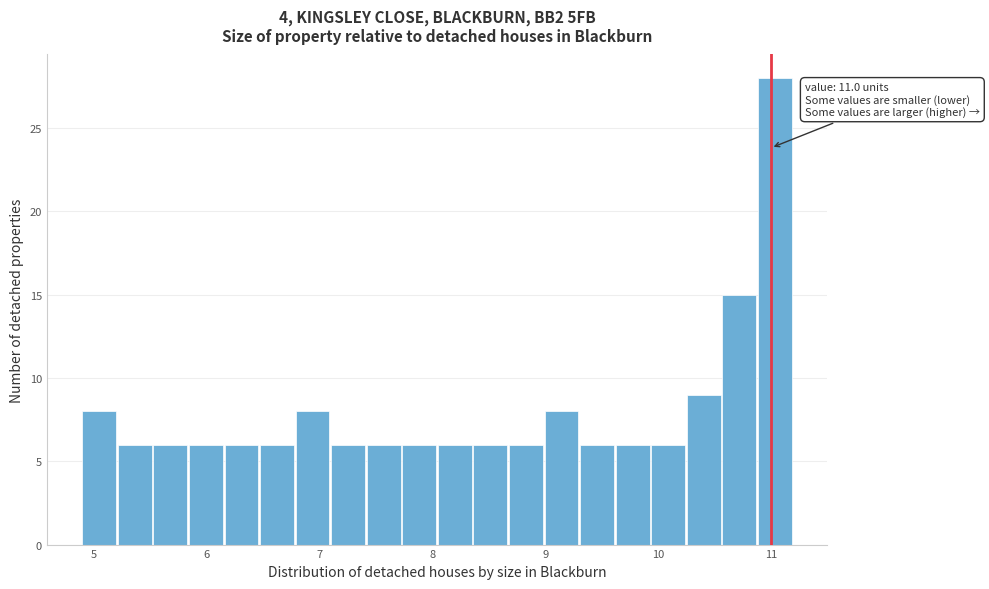

Around what value on the x-axis is the tallest bar? Give the approximate position of its centre, as read against the axis.

11.0